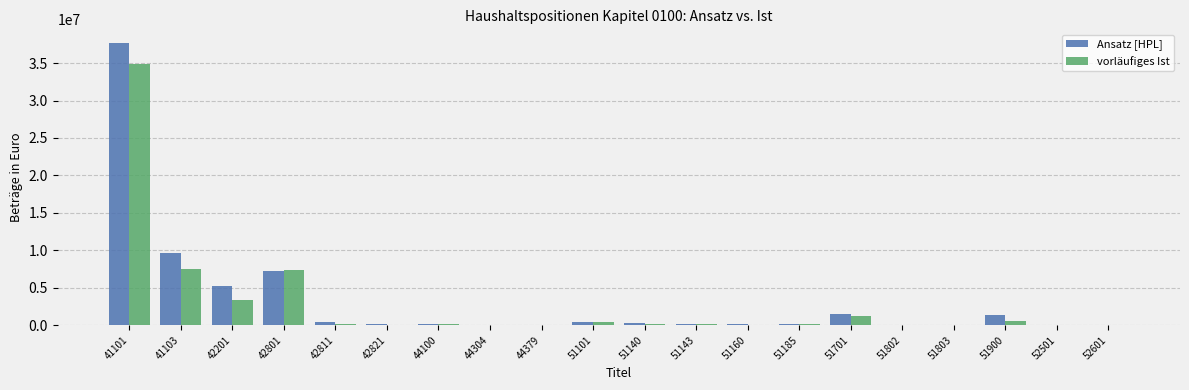

What is the greatest value displayed?

37625000.0